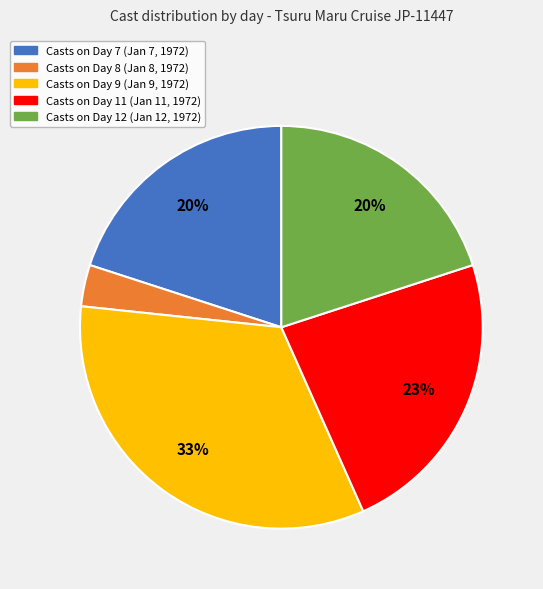

How many slices are in this pie chart?

5